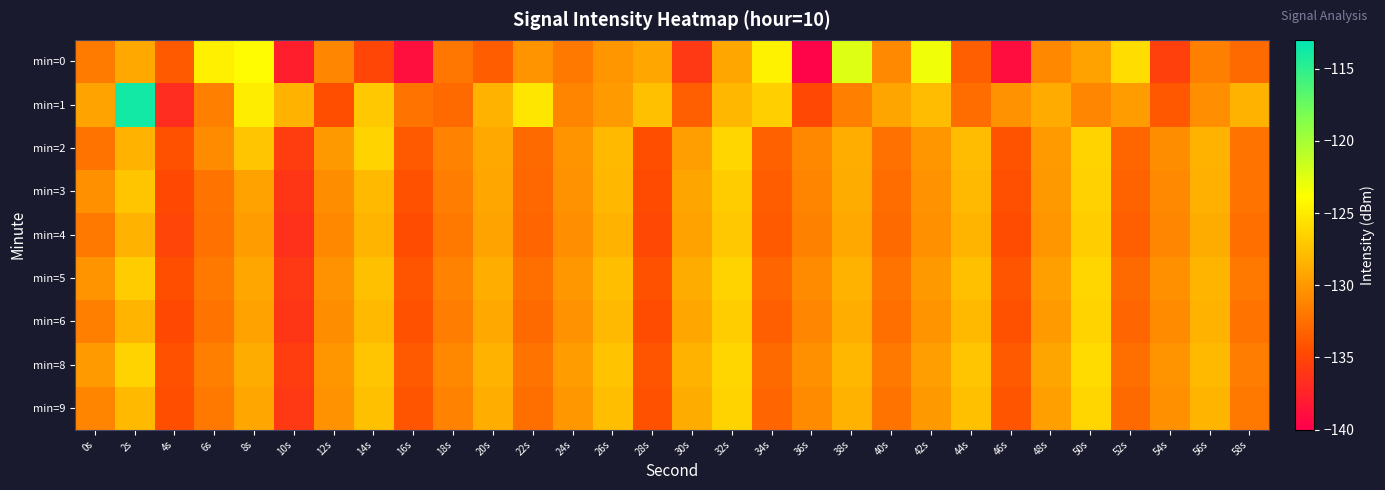

List the series in order of their peak value, lowest first.

min=4, min=3, min=6, min=2, min=5, min=9, min=8, min=0, min=1